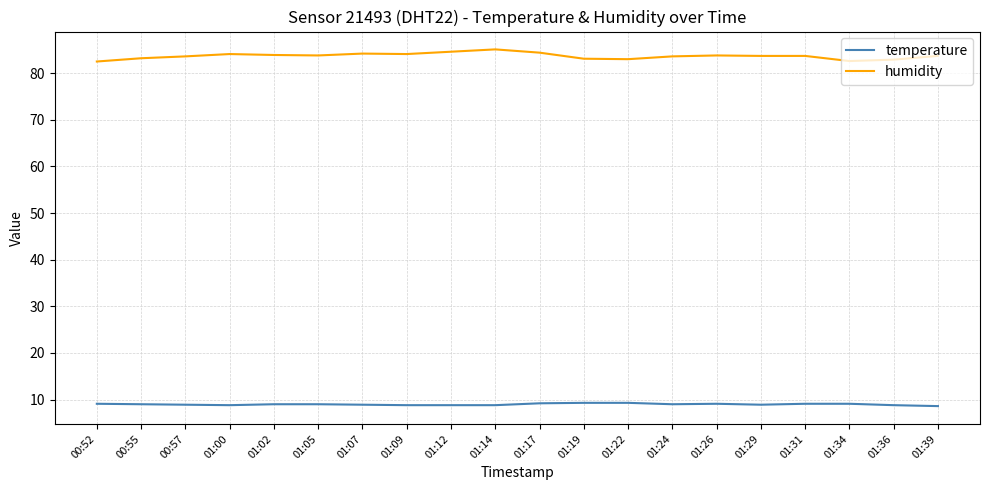

At 01:39, list the series in order from smallest to largest.

temperature, humidity